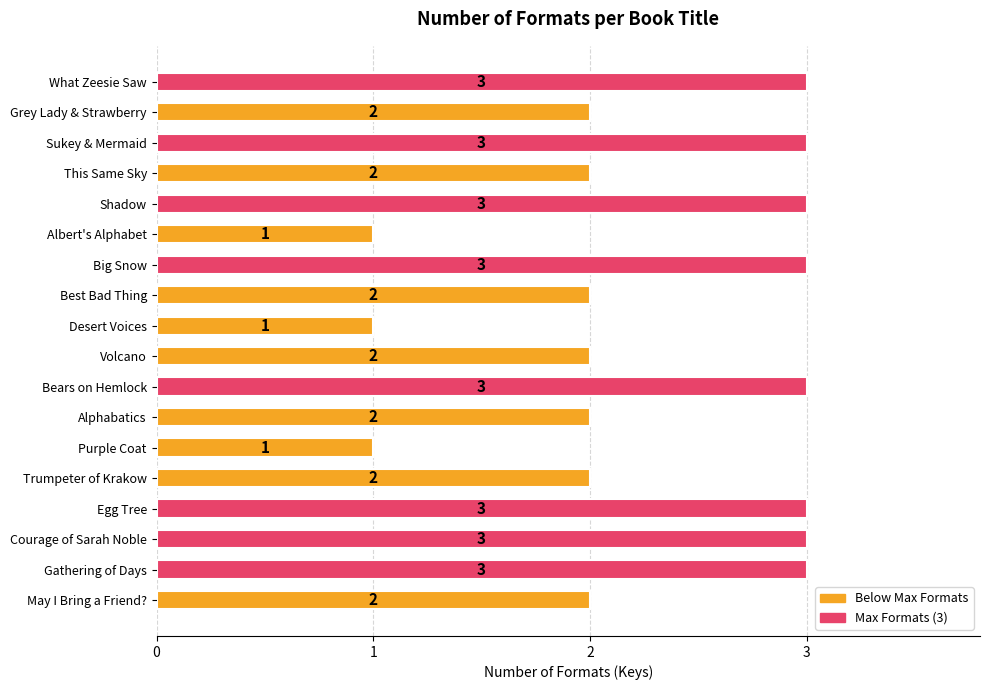

How many bars are there in total?

18